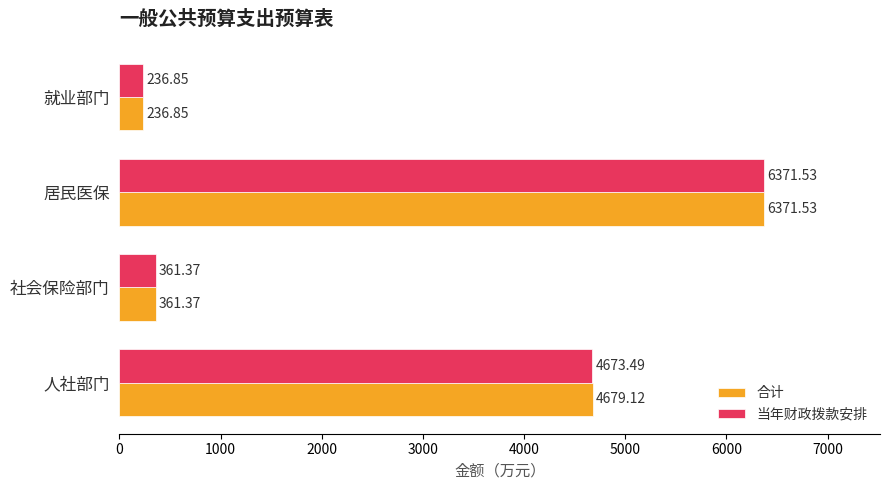

Which series changed the most between 人社部门 and 社会保险部门?

合计